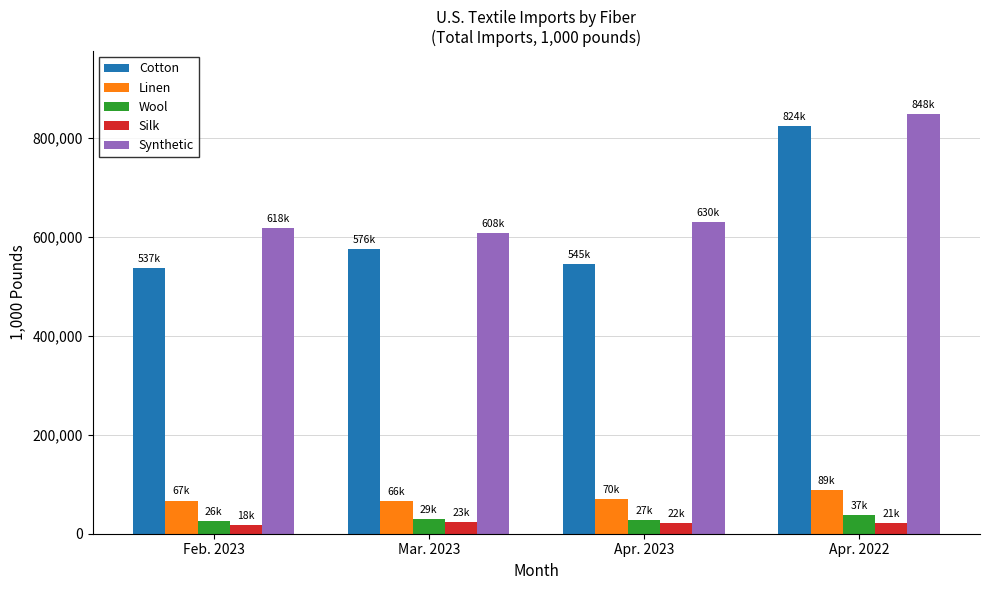

How many bars are there in each group?

5